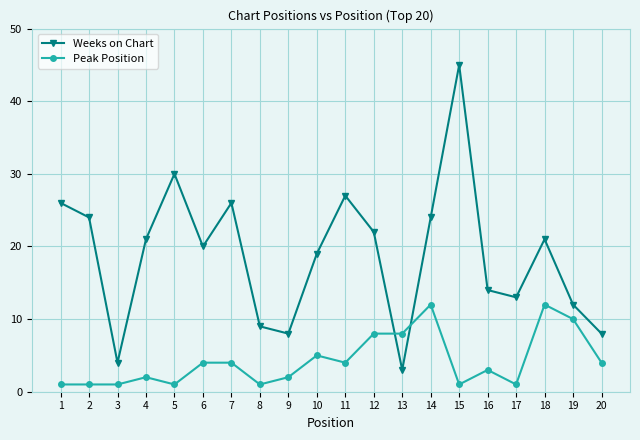

Which series changed the most between 11 and 16?

Weeks on Chart